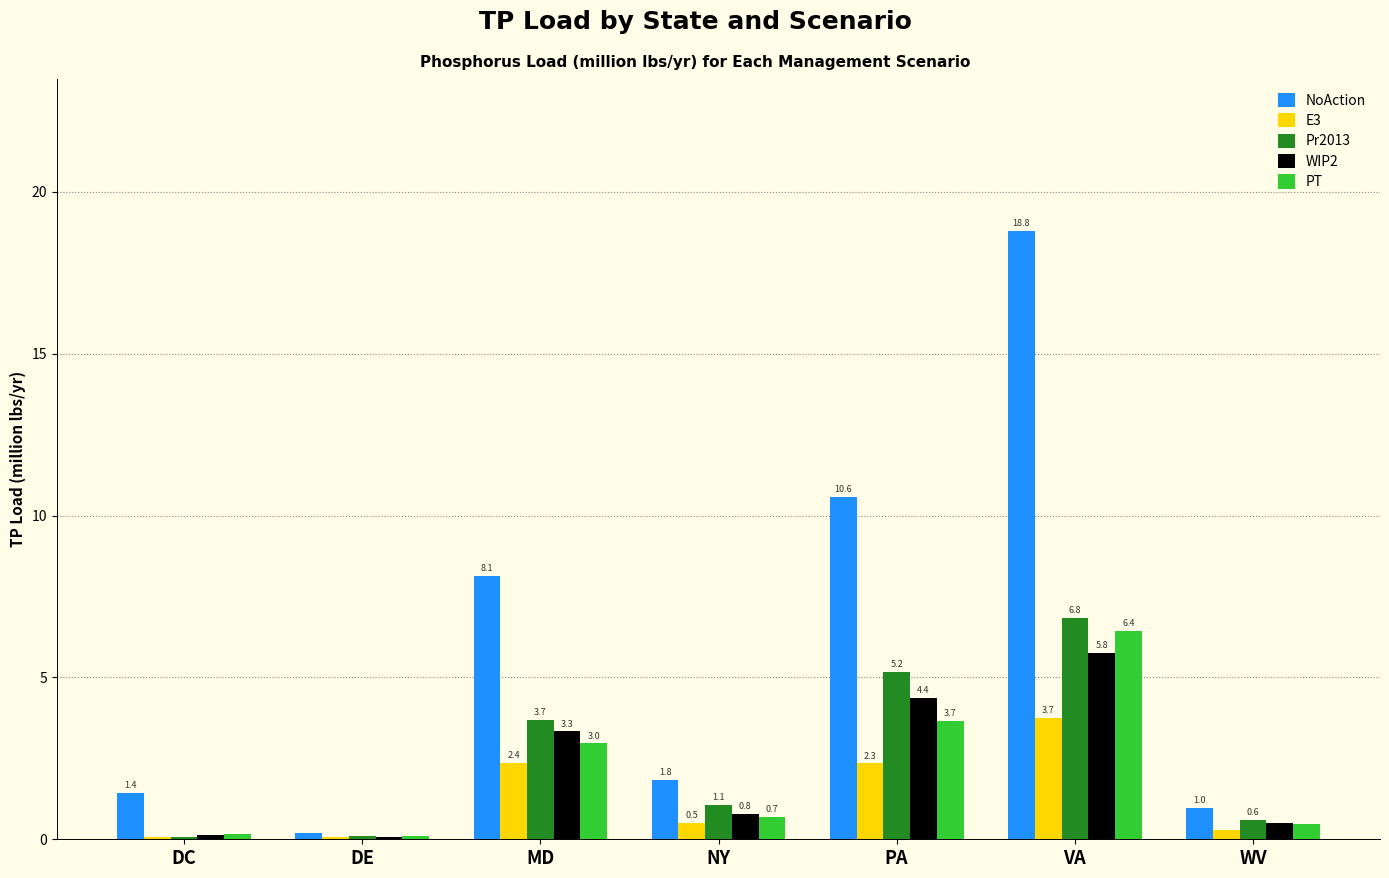

Is it true that WIP2 equals 3.3 at MD?

True